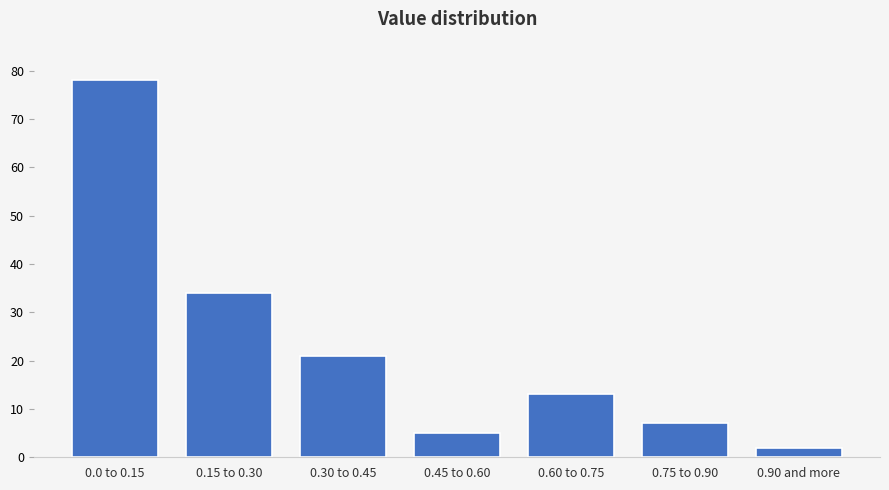

Reading left to right, what are all the values shown in this chart?

0.0 to 0.15=78	0.15 to 0.30=34	0.30 to 0.45=21	0.45 to 0.60=5	0.60 to 0.75=13	0.75 to 0.90=7	0.90 and more=2